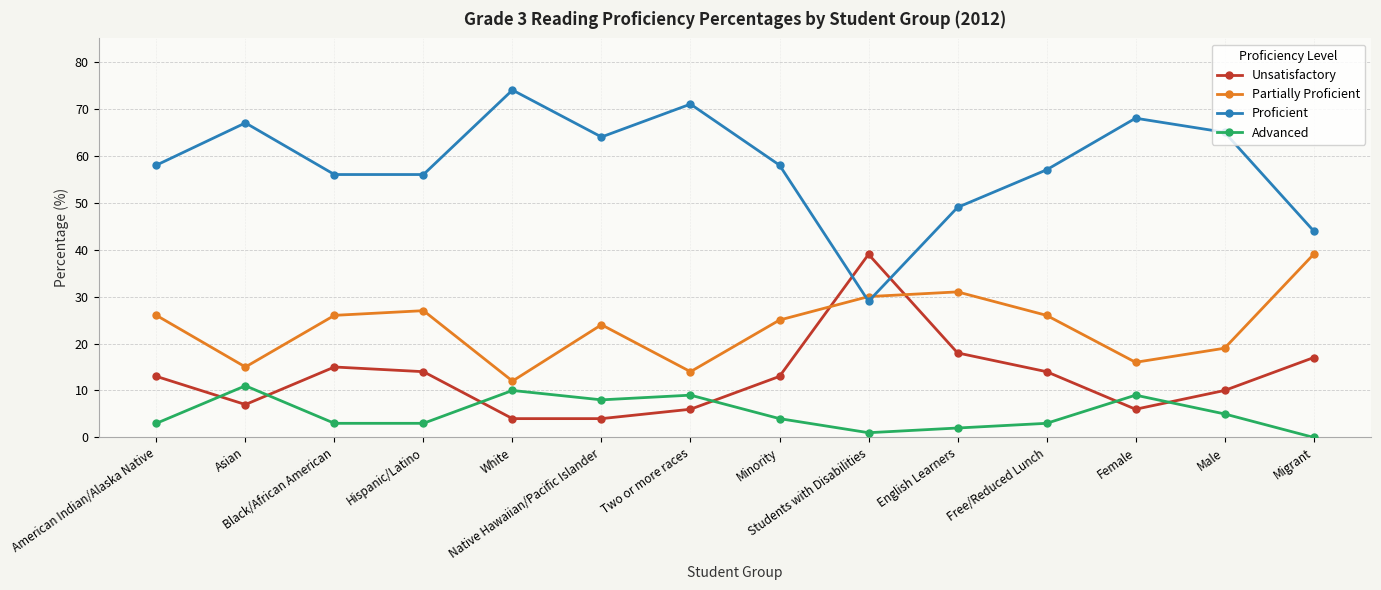

Which series has the largest total across all categories?

Proficient